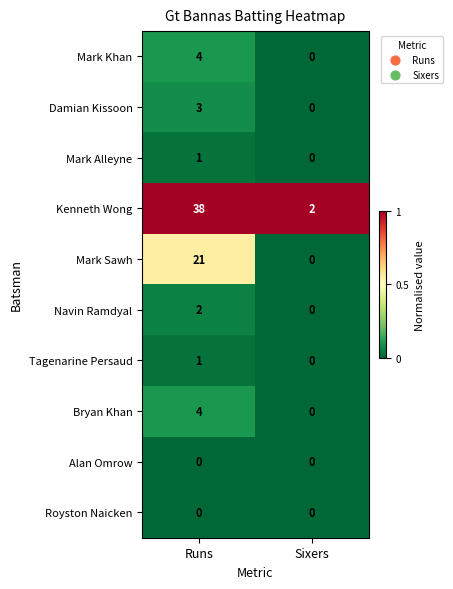

Rank the categories by Tagenarine Persaud value from lowest to highest.

Sixers, Runs